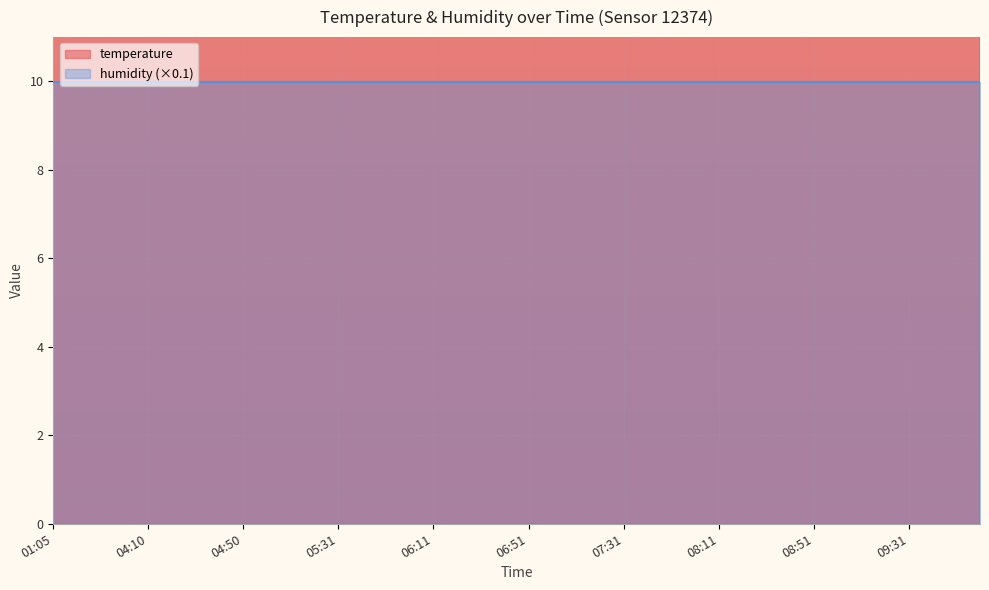

Which has a higher value, 04:30 or 02:59?

02:59